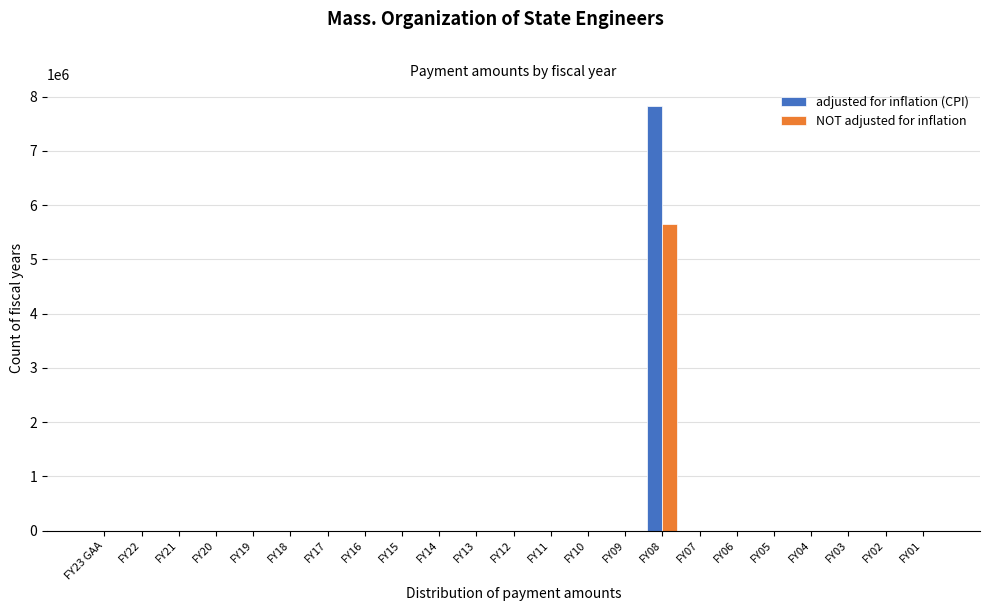

The value of adjusted for inflation (CPI) at FY22 is 2556154. True or false?

False